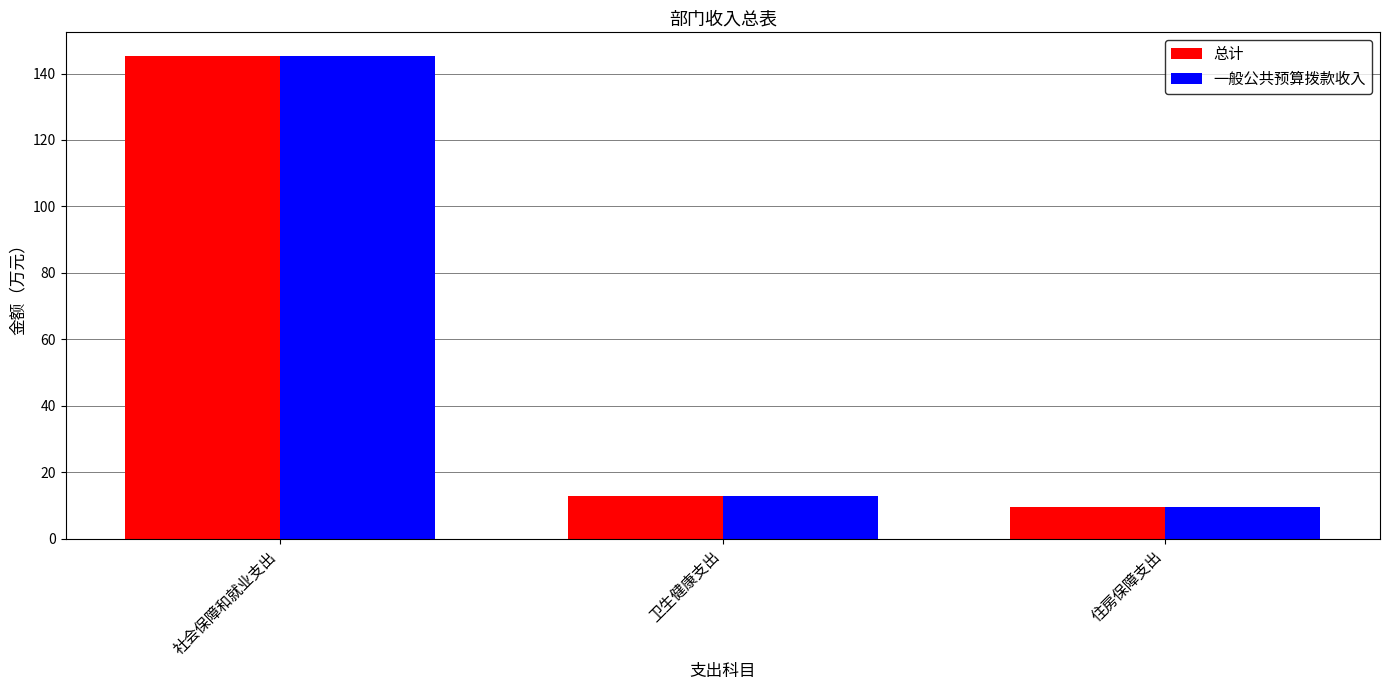

What position from the right is 住房保障支出?

1